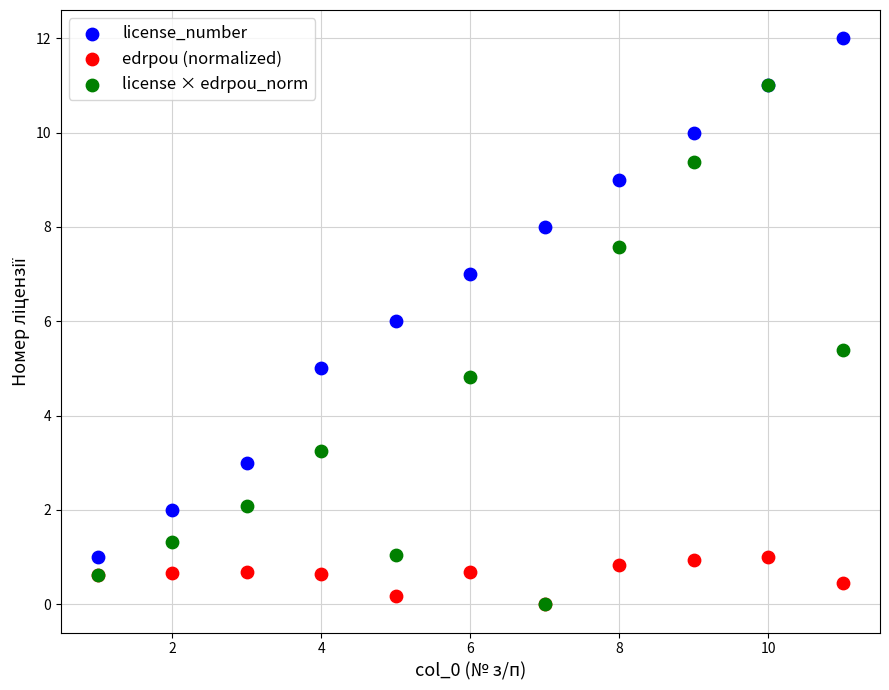

What are all the series names shown in the legend?

license_number, edrpou (normalized), license × edrpou_norm